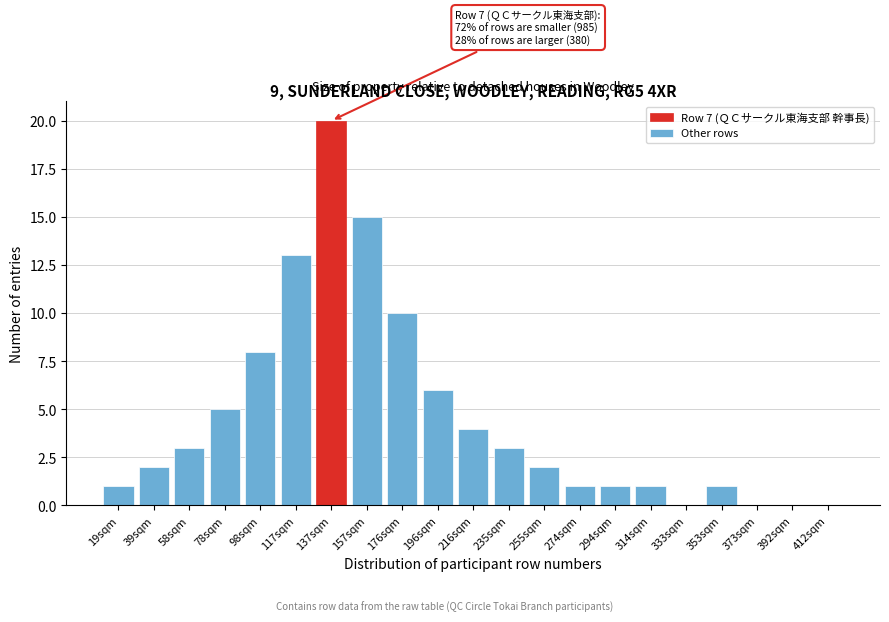

Reading left to right, what are all the values shown in this chart?

19sqm=1	39sqm=2	58sqm=3	78sqm=5	98sqm=8	117sqm=13	137sqm=20	157sqm=15	176sqm=10	196sqm=6	216sqm=4	235sqm=3	255sqm=2	274sqm=1	294sqm=1	314sqm=1	333sqm=0	353sqm=1	373sqm=0	392sqm=0	412sqm=0